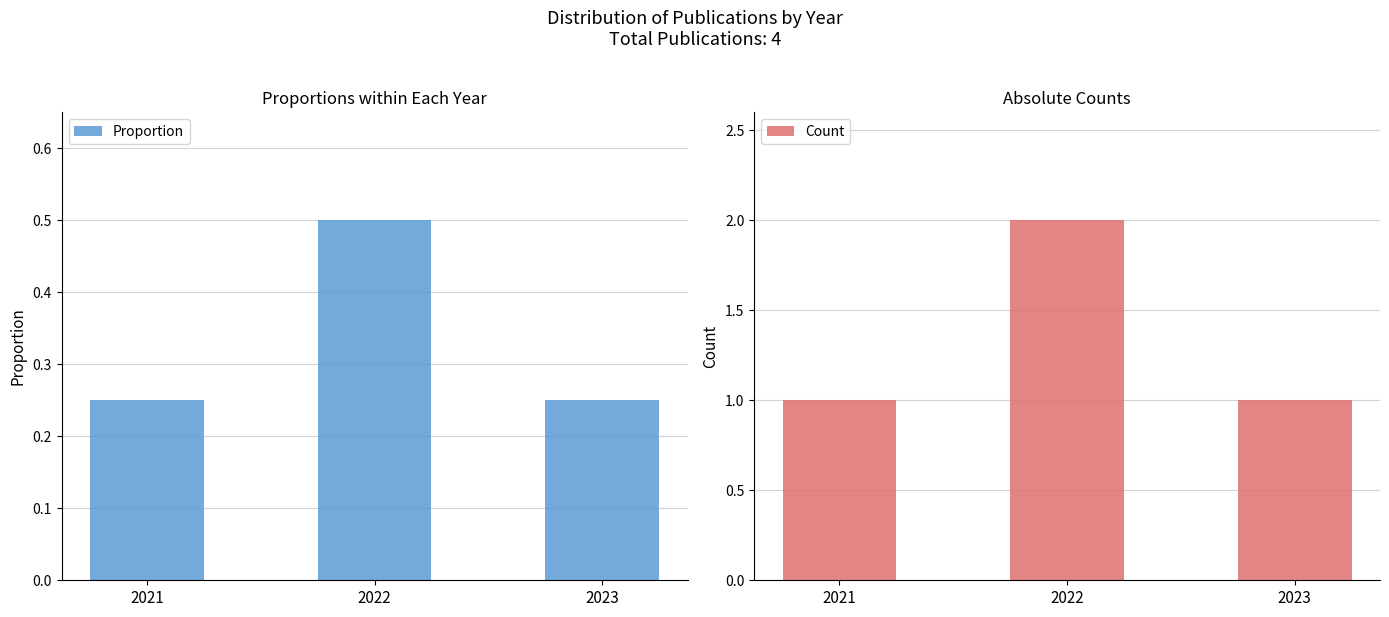

True or false: Count has a value of 1.0 at 2021.

True